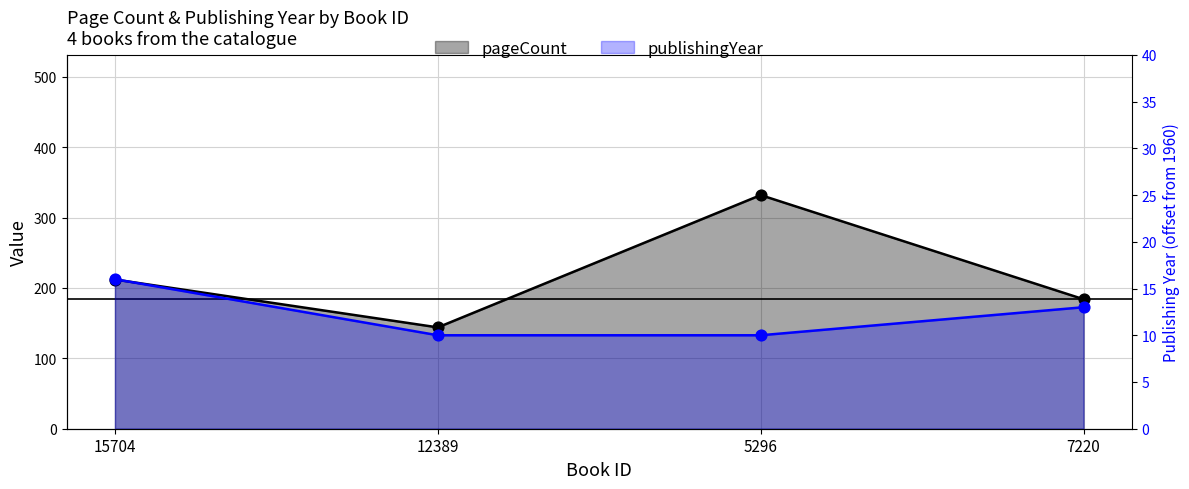

What are all the series names shown in the legend?

pageCount, publishingYear